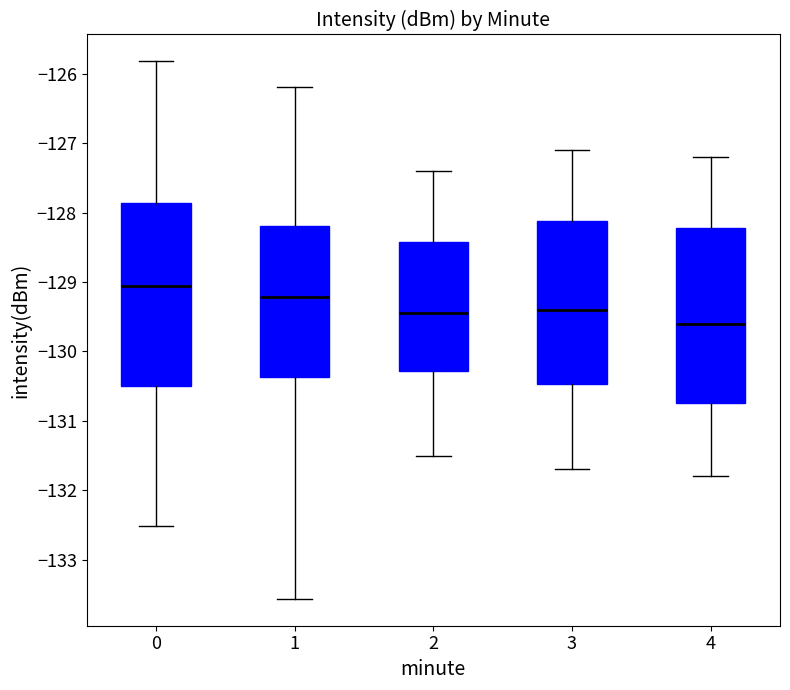

Reading left to right, transcribe this box plot: for each box, give where its median line is, the range the box spans, and where its two whiskers end, as read against the y-axis. The values are not printed on the chart, so give them approximately, as read against the axis.

0: median -129.1, box -130.5 to -127.9, whiskers -132.5 to -125.8
1: median -129.2, box -130.4 to -128.2, whiskers -133.6 to -126.2
2: median -129.4, box -130.3 to -128.4, whiskers -131.5 to -127.4
3: median -129.4, box -130.5 to -128.1, whiskers -131.7 to -127.1
4: median -129.6, box -130.7 to -128.2, whiskers -131.8 to -127.2